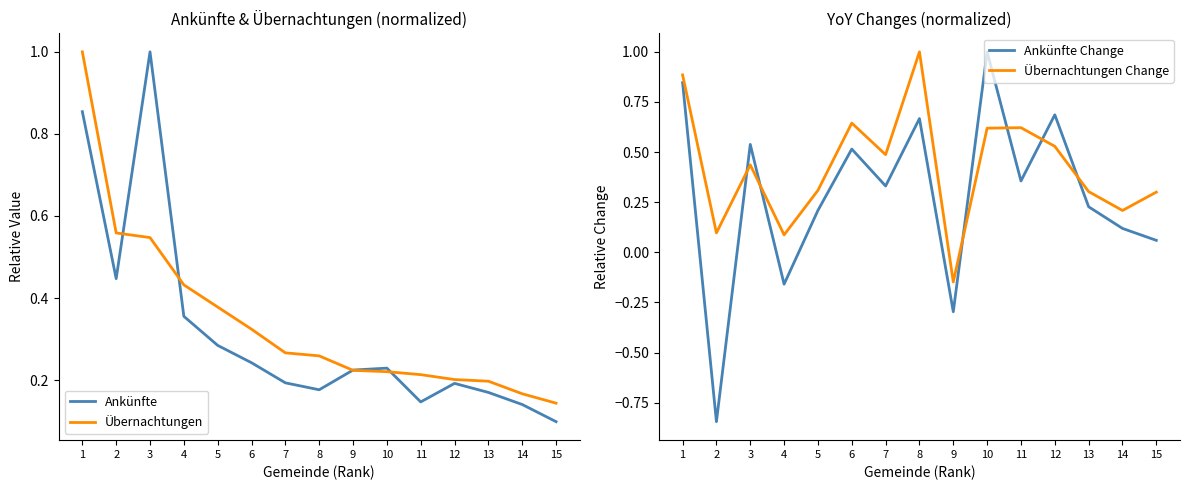

What are all the series names shown in the legend?

Ankünfte, Übernachtungen, Ankünfte Change, Übernachtungen Change